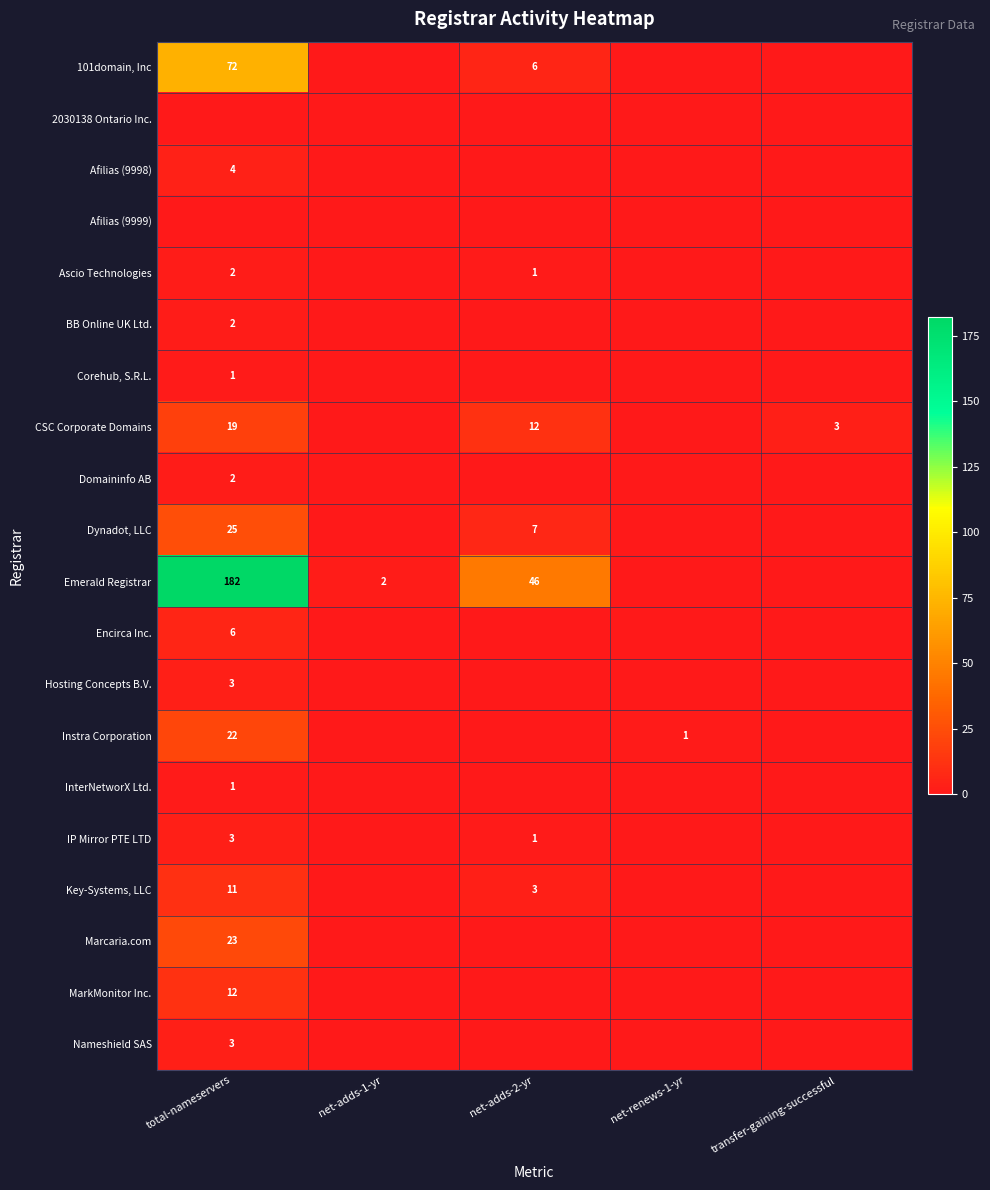

What is the sum of the 101domain, Inc values at net-adds-2-yr and total-nameservers?

78